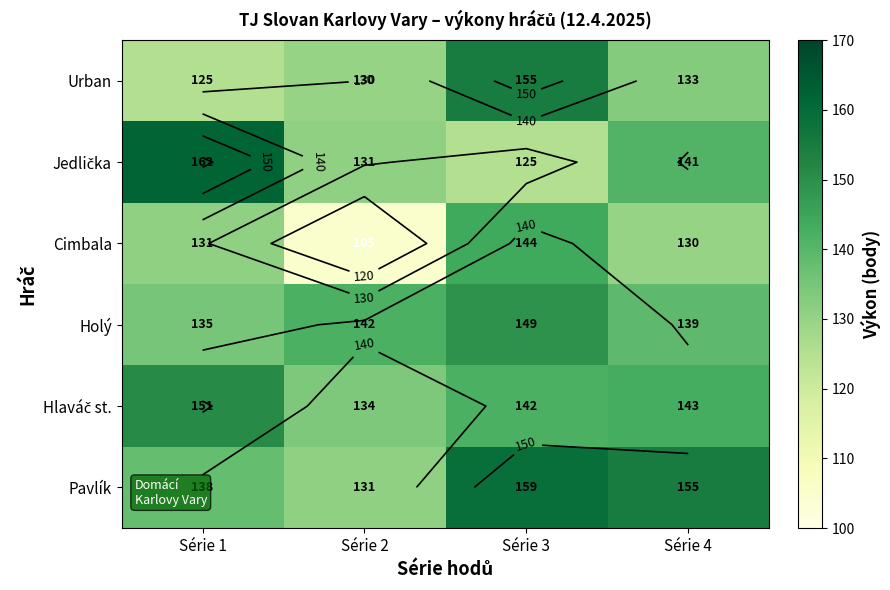

Which label corresponds to the largest value in the chart?

Série 1